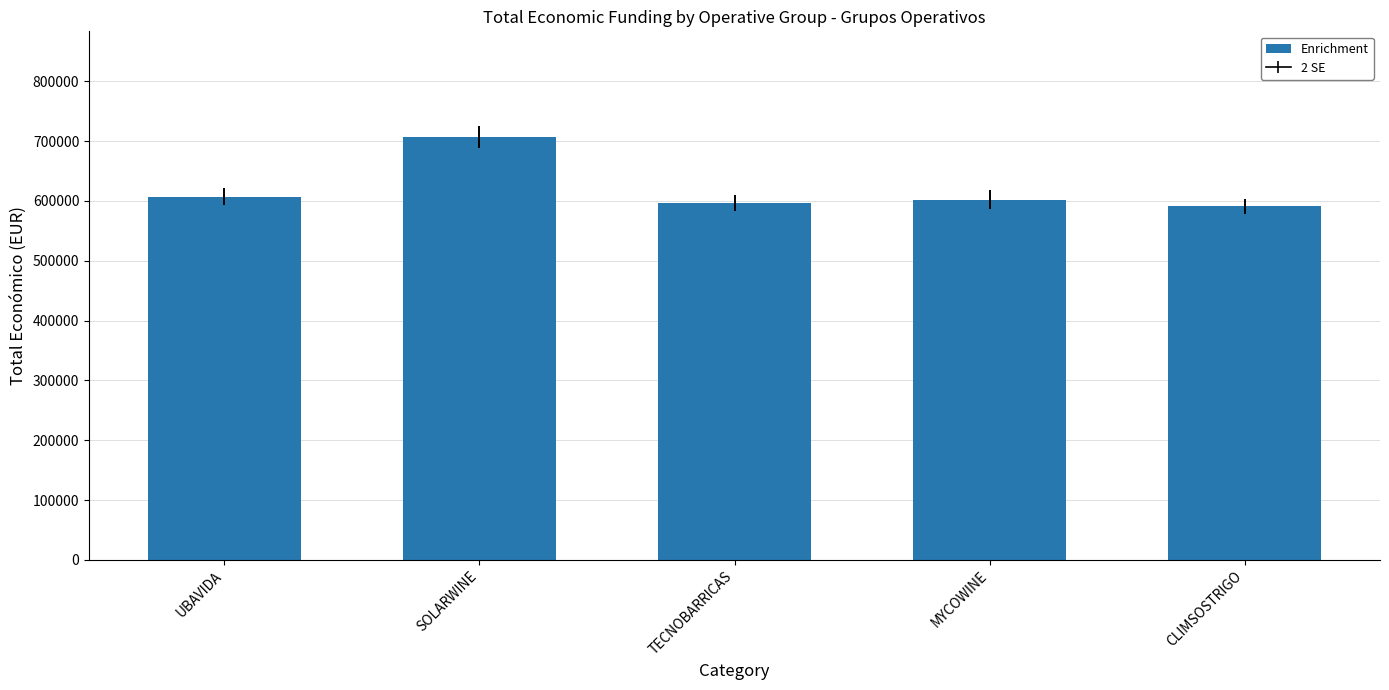

What is the value of the 5th bar from the left?

590712.0